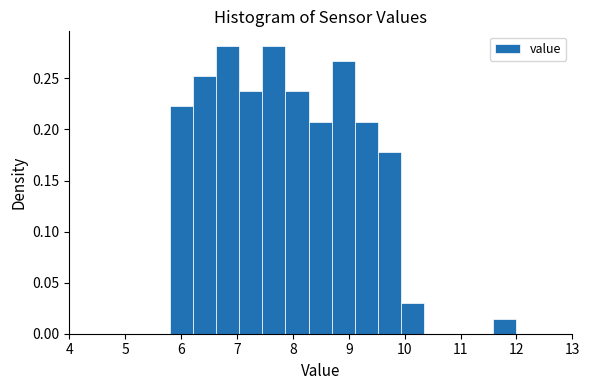

How tall is the bar that spans 5.8 to 6.2 on the x-axis? Neither the bar edges nor the heights are printed on the chart, so give them approximately, as read against the axes.

0.225